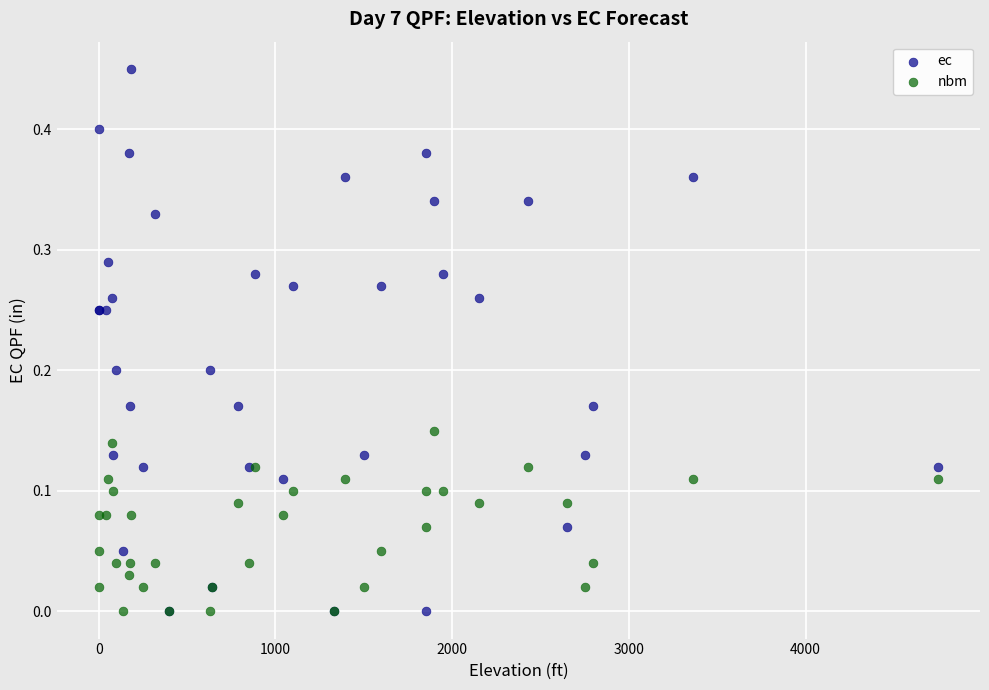

What are all the series names shown in the legend?

ec, nbm